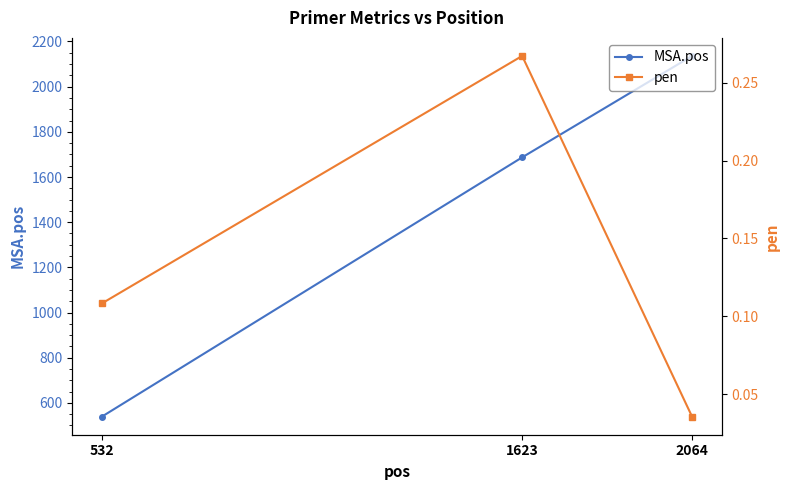

Rank the series by their average value, from lowest to highest.

pen, MSA.pos